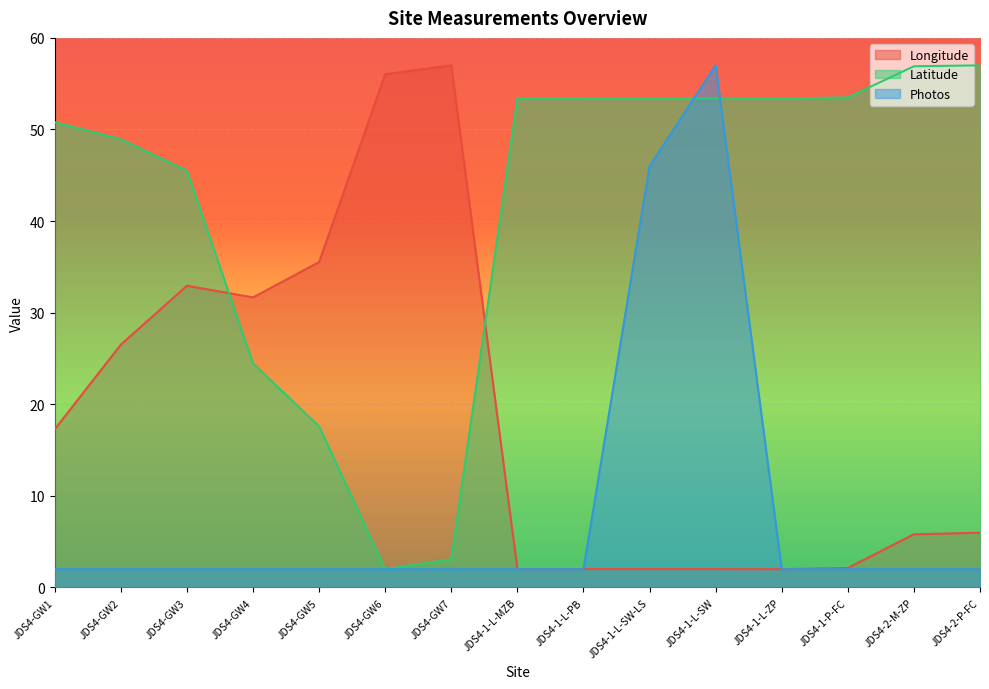

List the labels in order of Longitude value, largest first.

JDS4-GW7, JDS4-GW6, JDS4-GW5, JDS4-GW3, JDS4-GW4, JDS4-GW2, JDS4-GW1, JDS4-2-P-FC, JDS4-2-M-ZP, JDS4-1-P-FC, JDS4-1-L-MZB, JDS4-1-L-PB, JDS4-1-L-SW, JDS4-1-L-SW-LS, JDS4-1-L-ZP